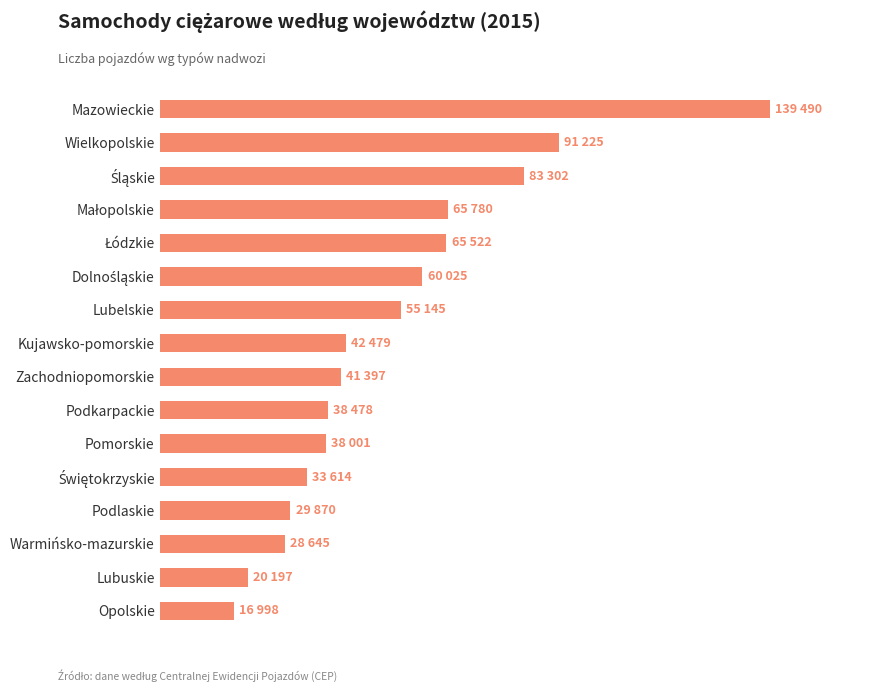

Are the bars horizontal?

Yes